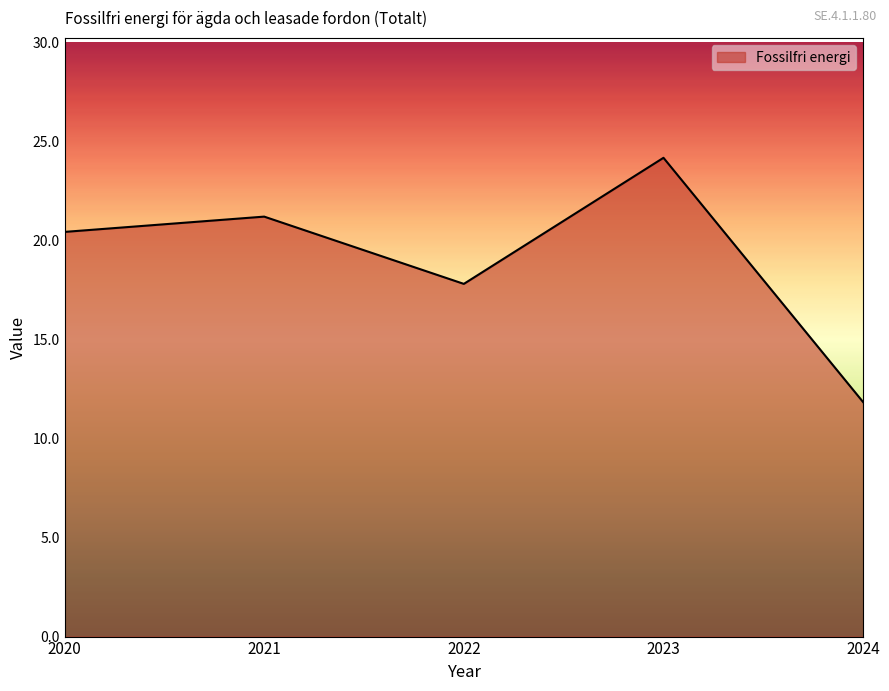

The chart shows a value of 27.3 at 2022. True or false?

False